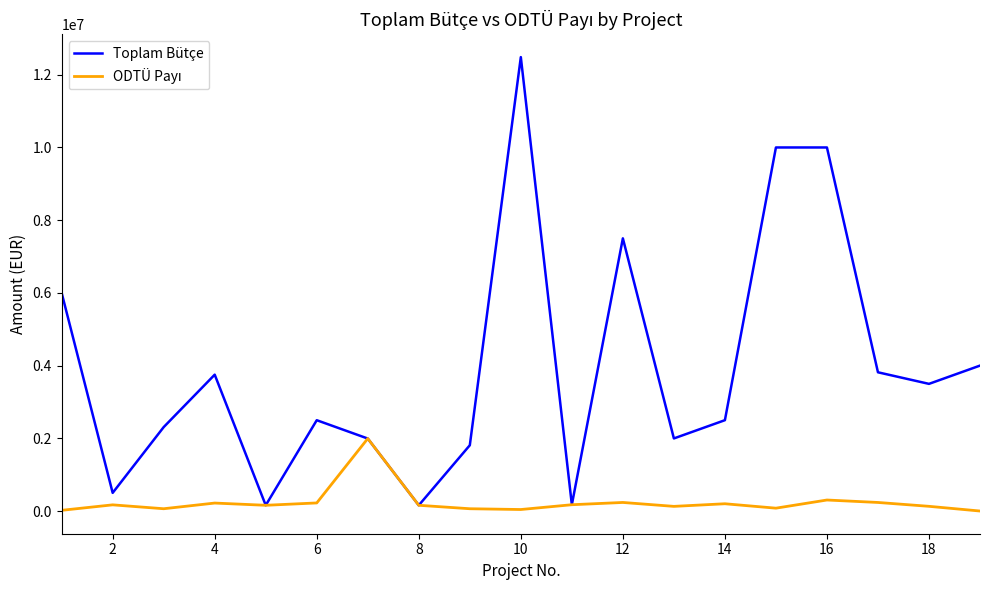

Which series has the largest total across all categories?

Toplam Bütçe